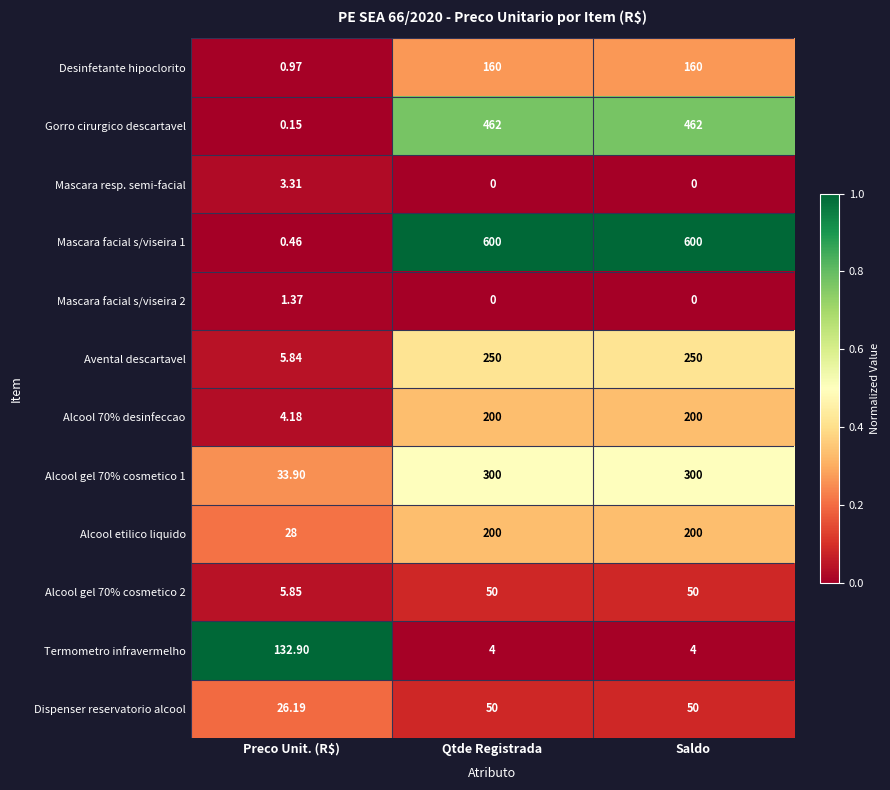

At how many categories does at least one series exceed 0?

3